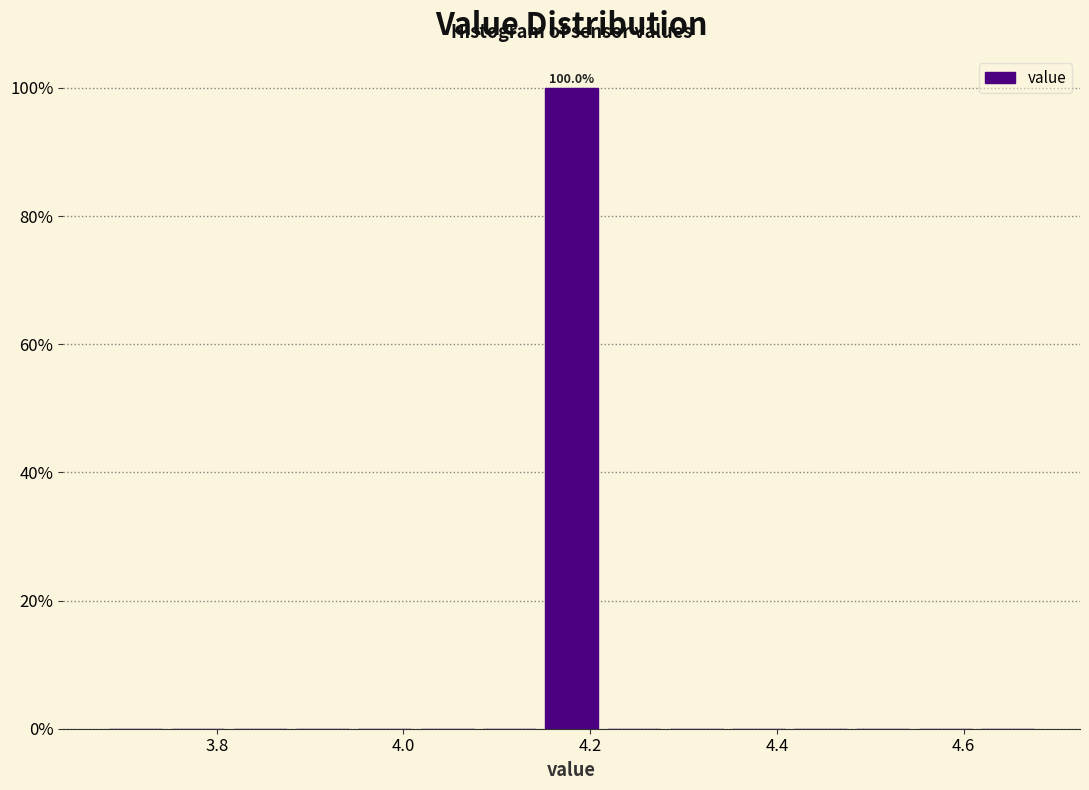

Around what value on the x-axis is the tallest bar? Give the approximate position of its centre, as read against the axis.

4.18